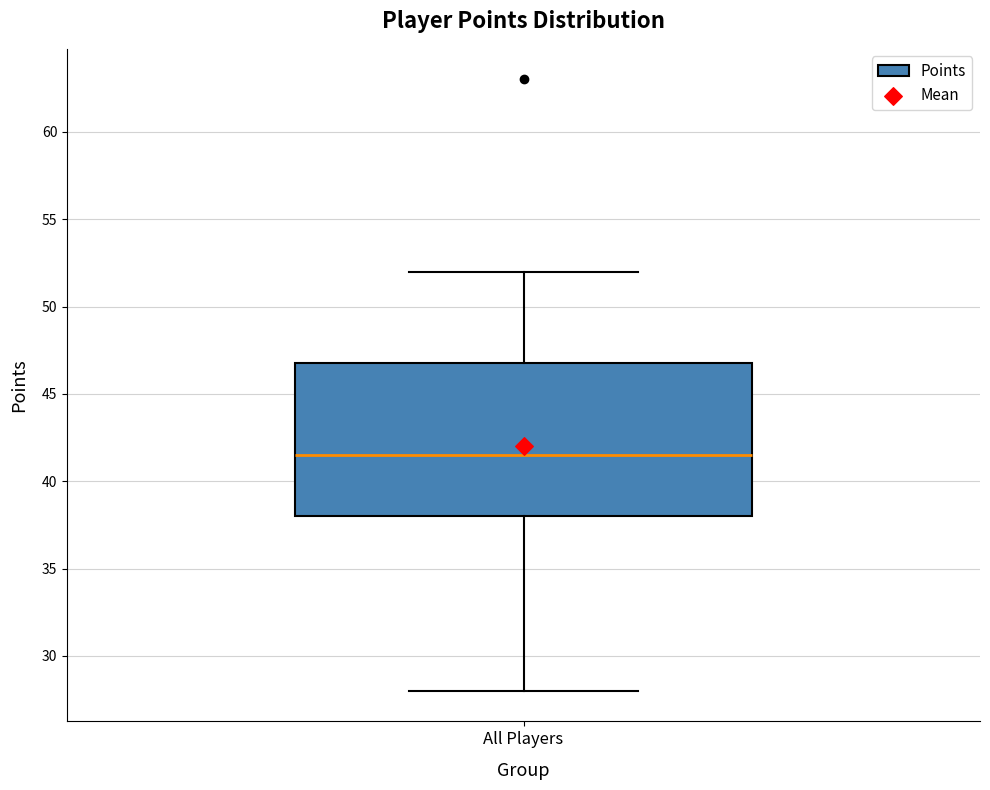

Where does the upper whisker of the box for All Players end on the y-axis? The values are not printed on the chart, so give them approximately, as read against the axis.

52.0